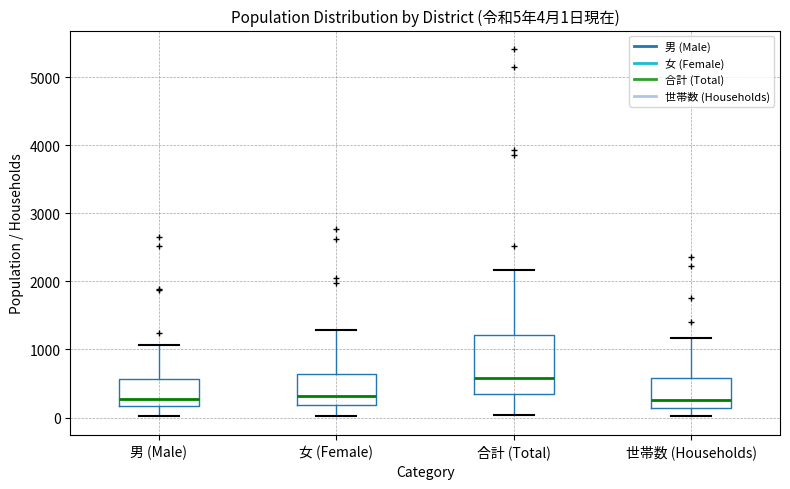

Which box is the tallest, from its lower edge to its upper edge?

合計 (Total)